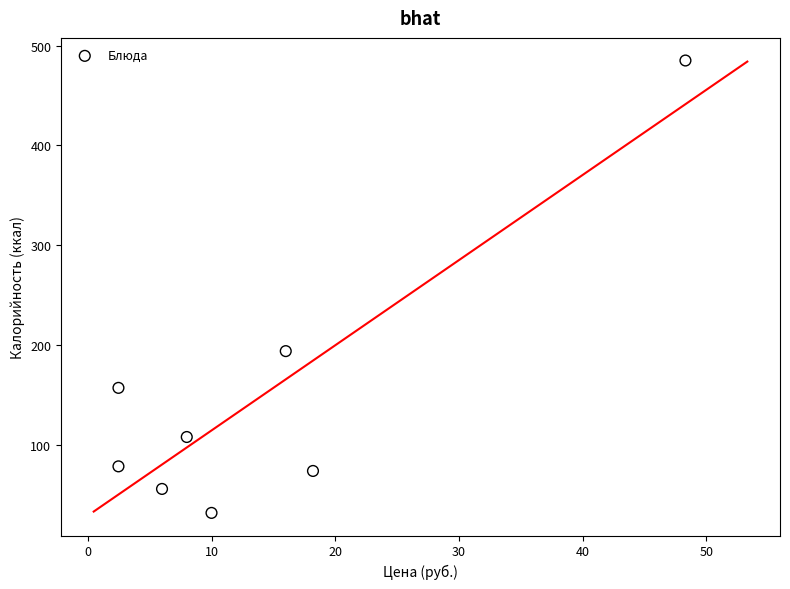

What is the average X value?

13.9